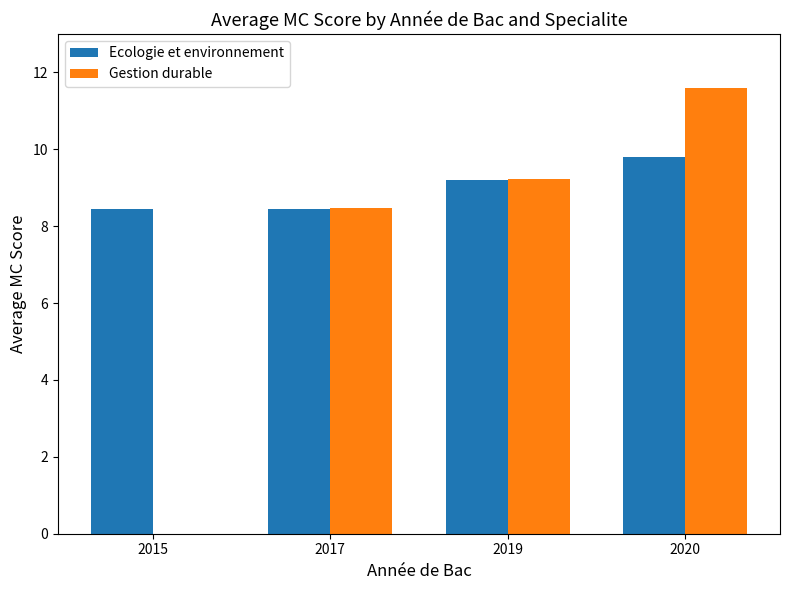

Is it true that Ecologie et environnement equals 8.5 at 2017?

True